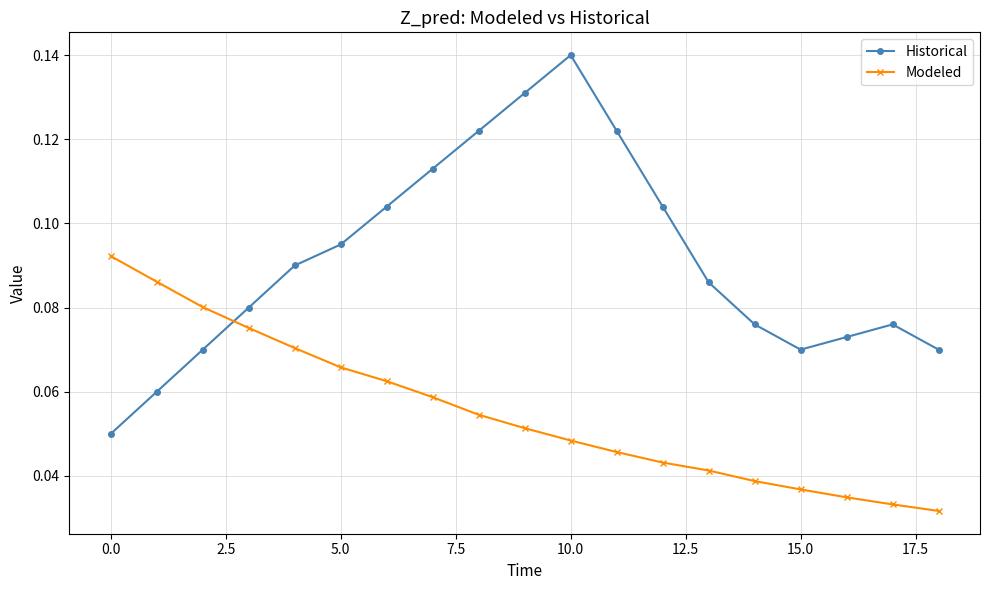

Which series has the largest total across all categories?

Historical